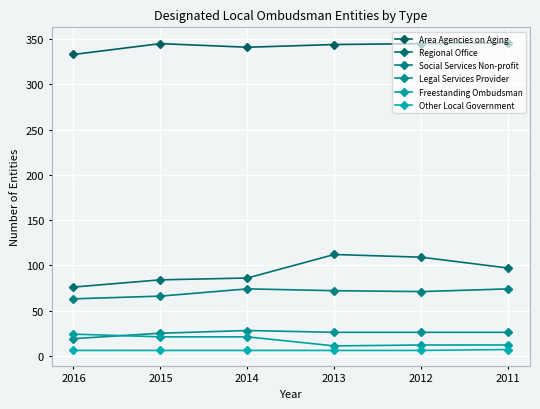

Count the number of data series in this chart.

6